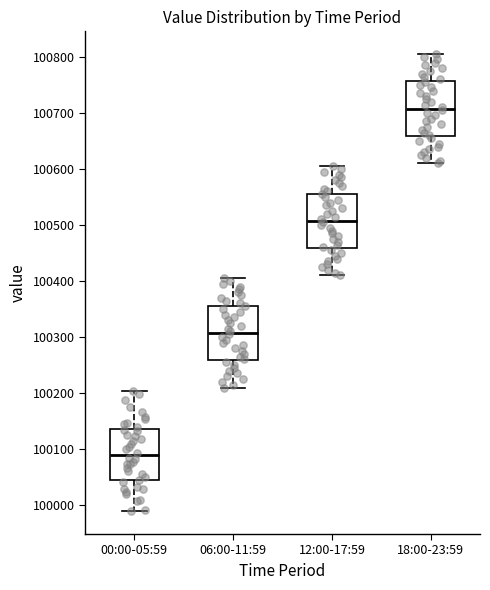

Reading left to right, read every box against the y-axis: the position of its median line, the range the box covers, and the ends of its whiskers. The values are not printed on the chart, so give them approximately, as read against the axis.

00:00-05:59: median 100090, box 100040 to 100140, whiskers 99990 to 100200
06:00-11:59: median 100310, box 100260 to 100360, whiskers 100210 to 100410
12:00-17:59: median 100510, box 100460 to 100560, whiskers 100410 to 100610
18:00-23:59: median 100710, box 100660 to 100760, whiskers 100610 to 100810